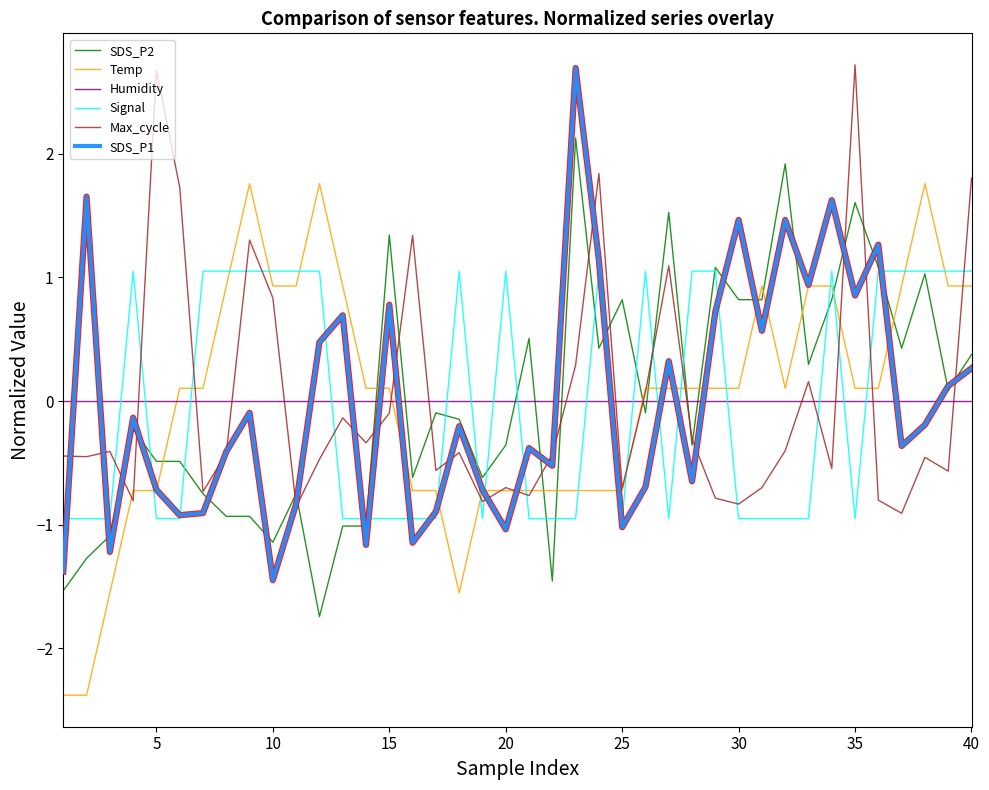

Which series ends up on top after the final intersection of SDS_P1 and Humidity?

SDS_P1